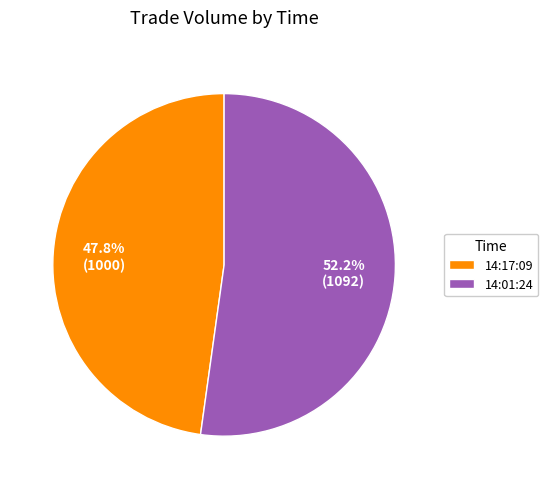

What is the largest slice in the pie chart?

14:01:24